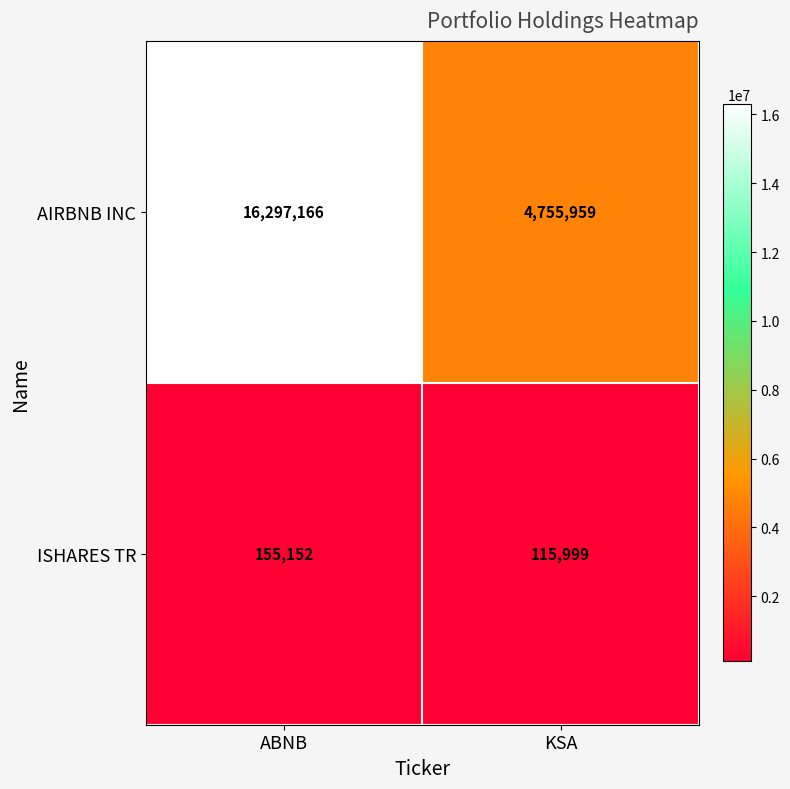

At KSA, list the series in order from smallest to largest.

ISHARES TR, AIRBNB INC